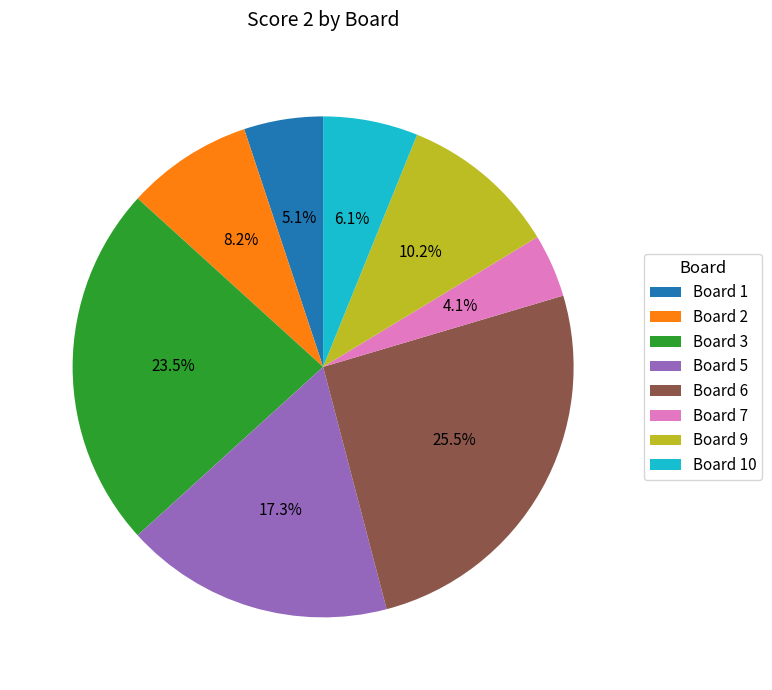

Is there any slice that represents more than half of the pie?

No